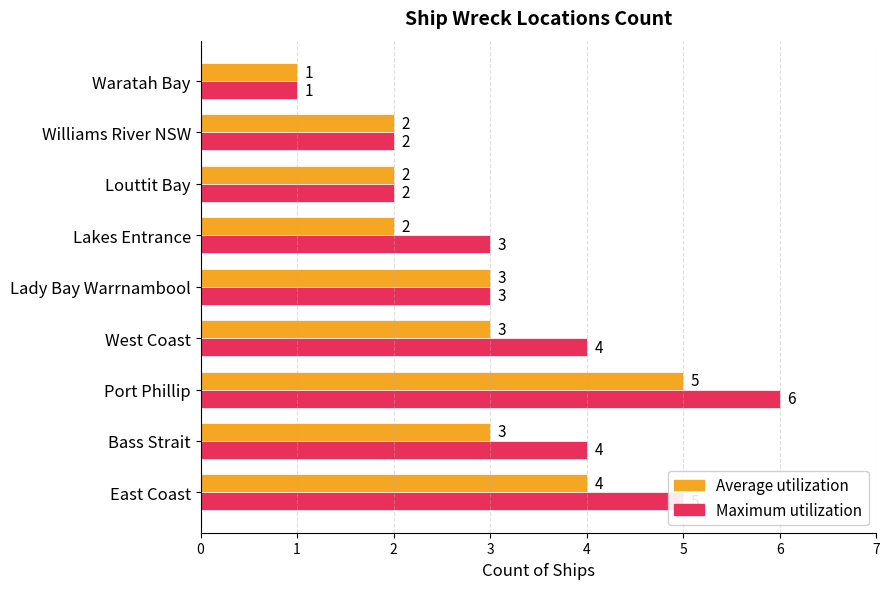

How many Average utilization values are between 2 and 3?

6